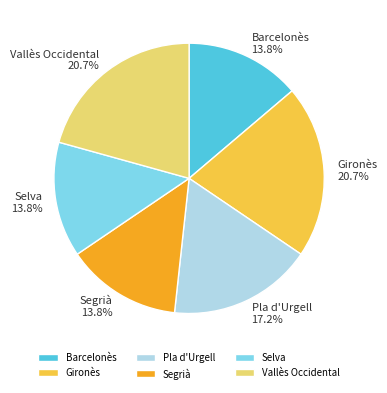

How much of the chart is everything except Segrià?

86.2%